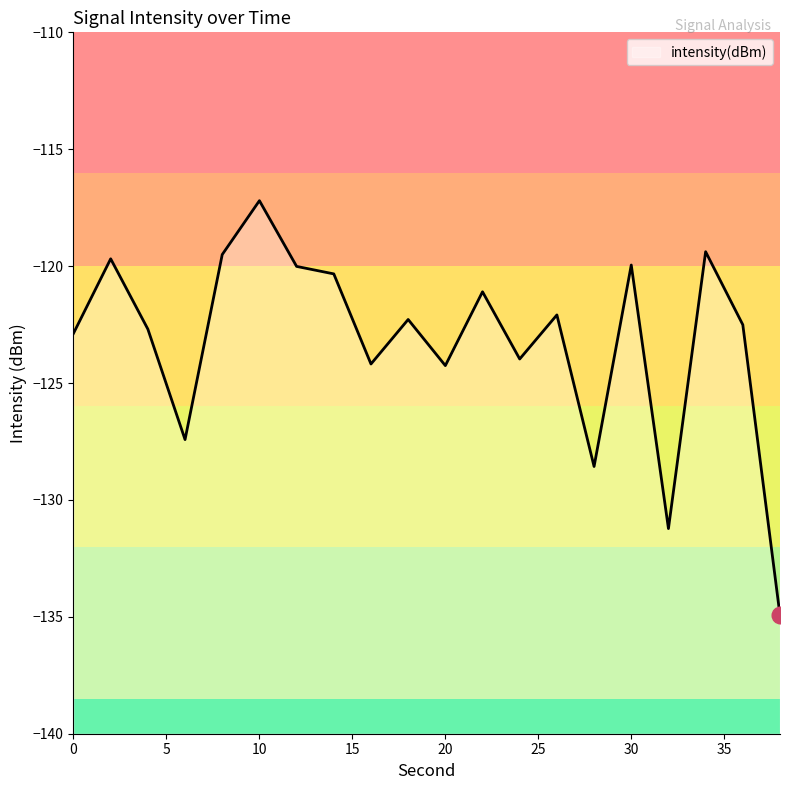

What is the value of the 1st point from the left?

-122.9